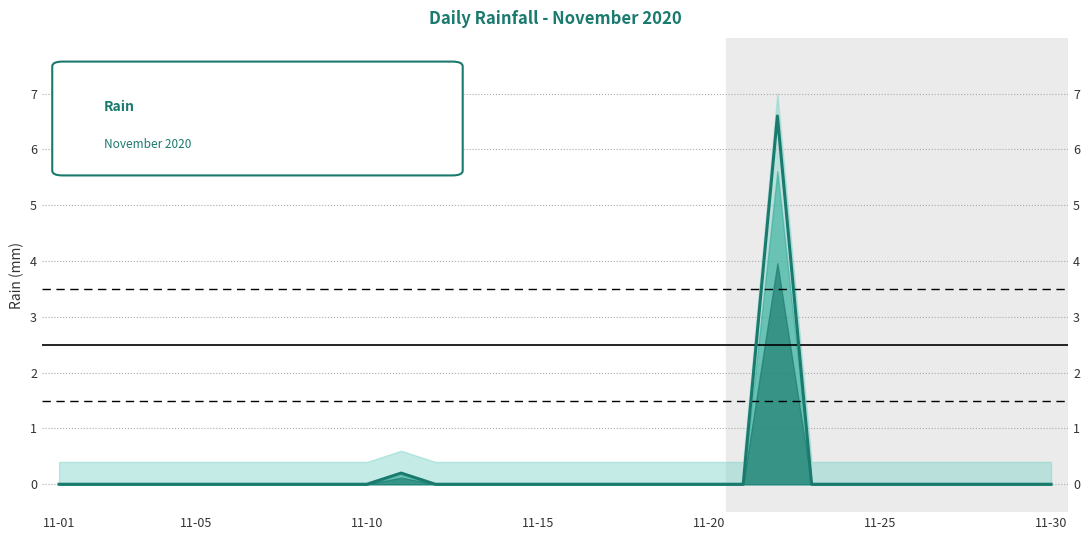

What is the sum of all values?

6.8